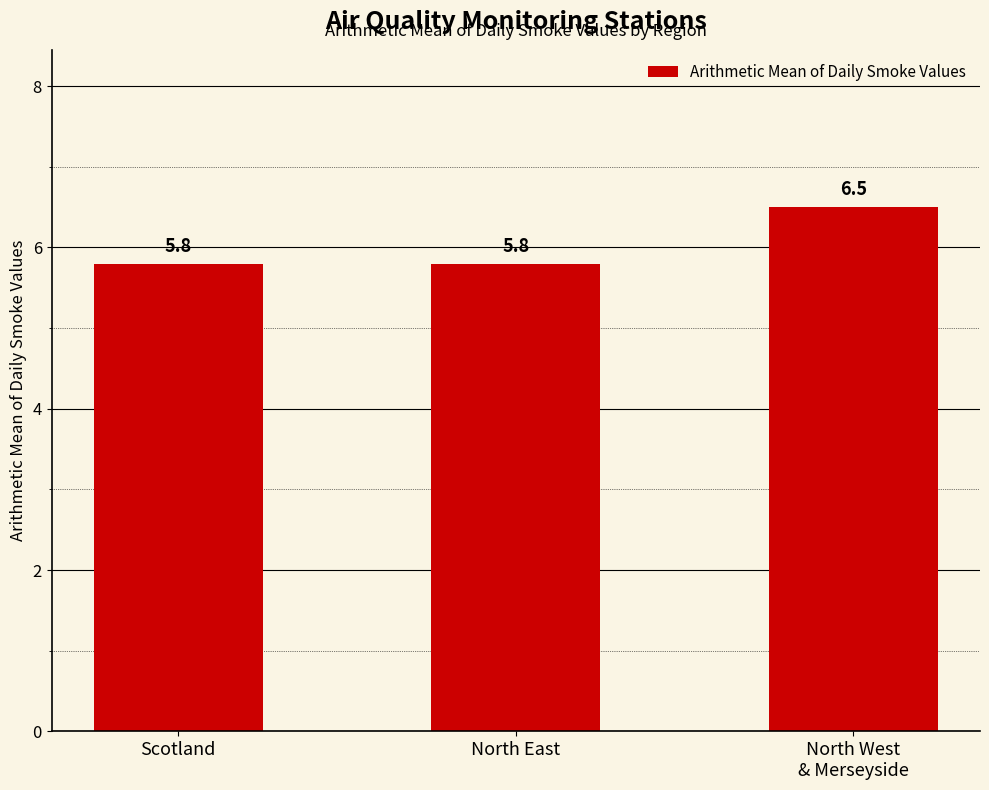

Is it true that the value at North West
& Merseyside is 6.5?

True